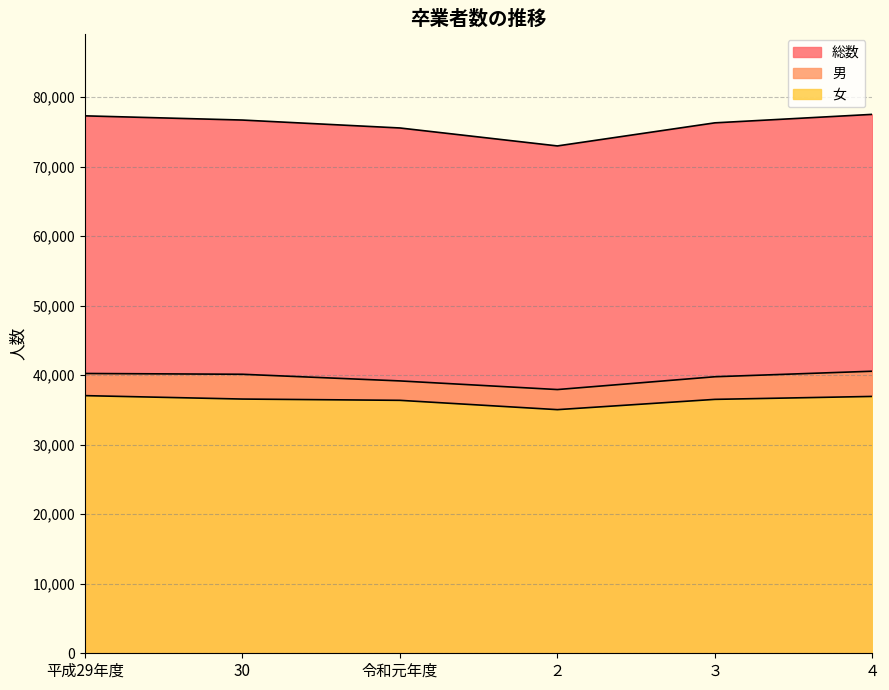

What are all the series names shown in the legend?

総数, 男, 女